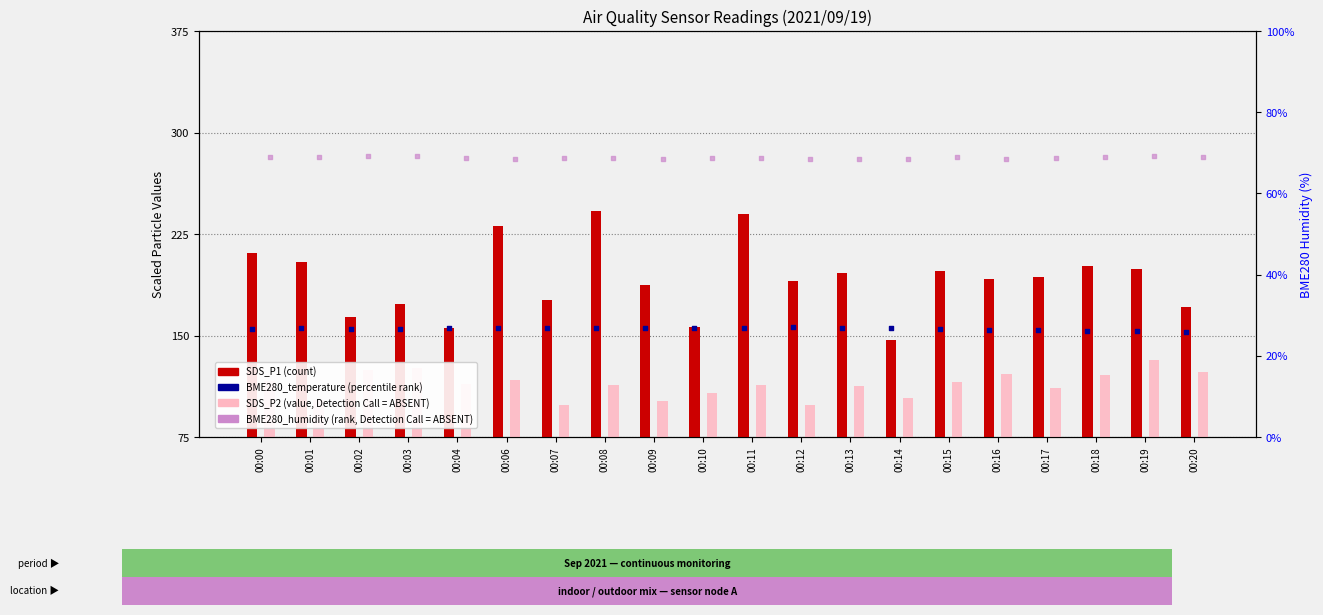

Which series has the widest spread of Y values?

SDS_P1